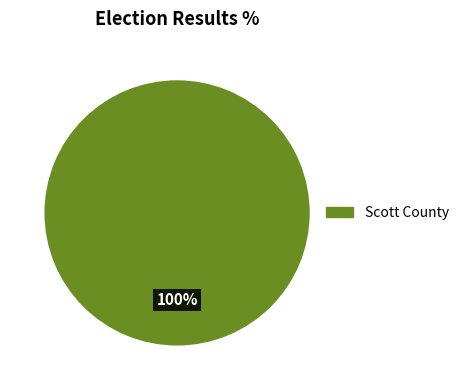

Is there a majority slice in this chart?

Yes